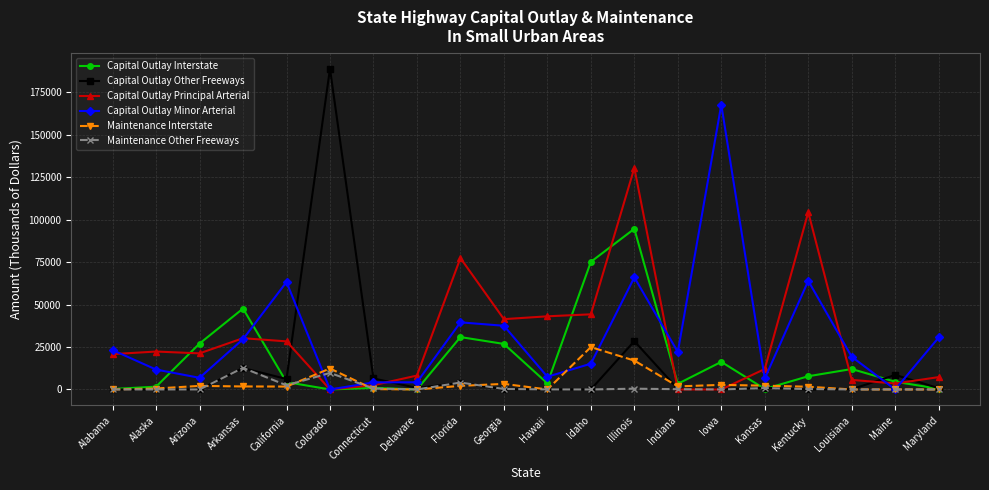

What is the difference between the maximum and second lowest values in the Maintenance Interstate series?

24932